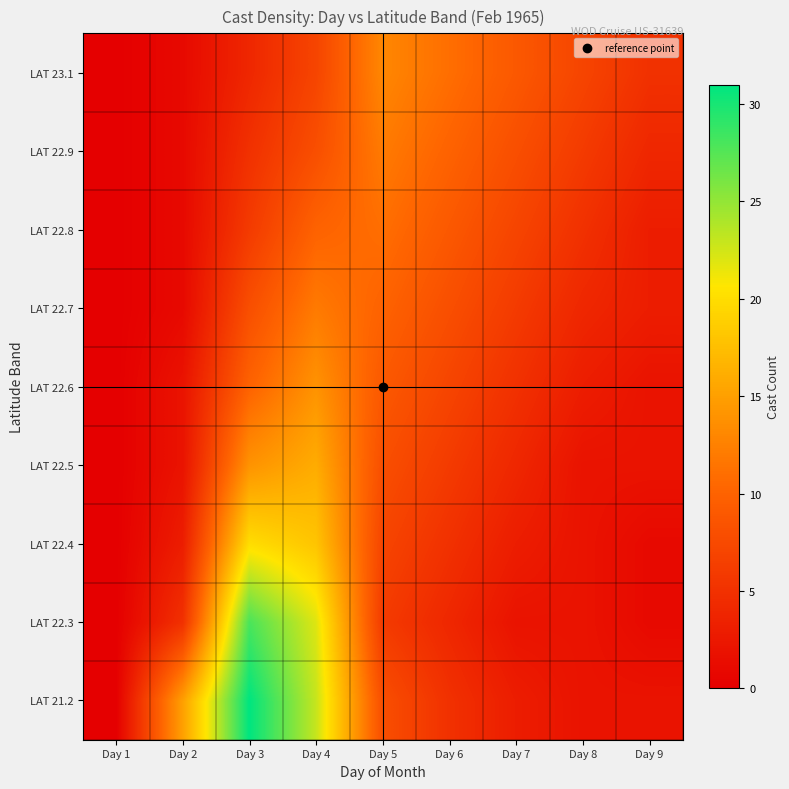

What is the difference between the highest and lowest values at Day 3?

27